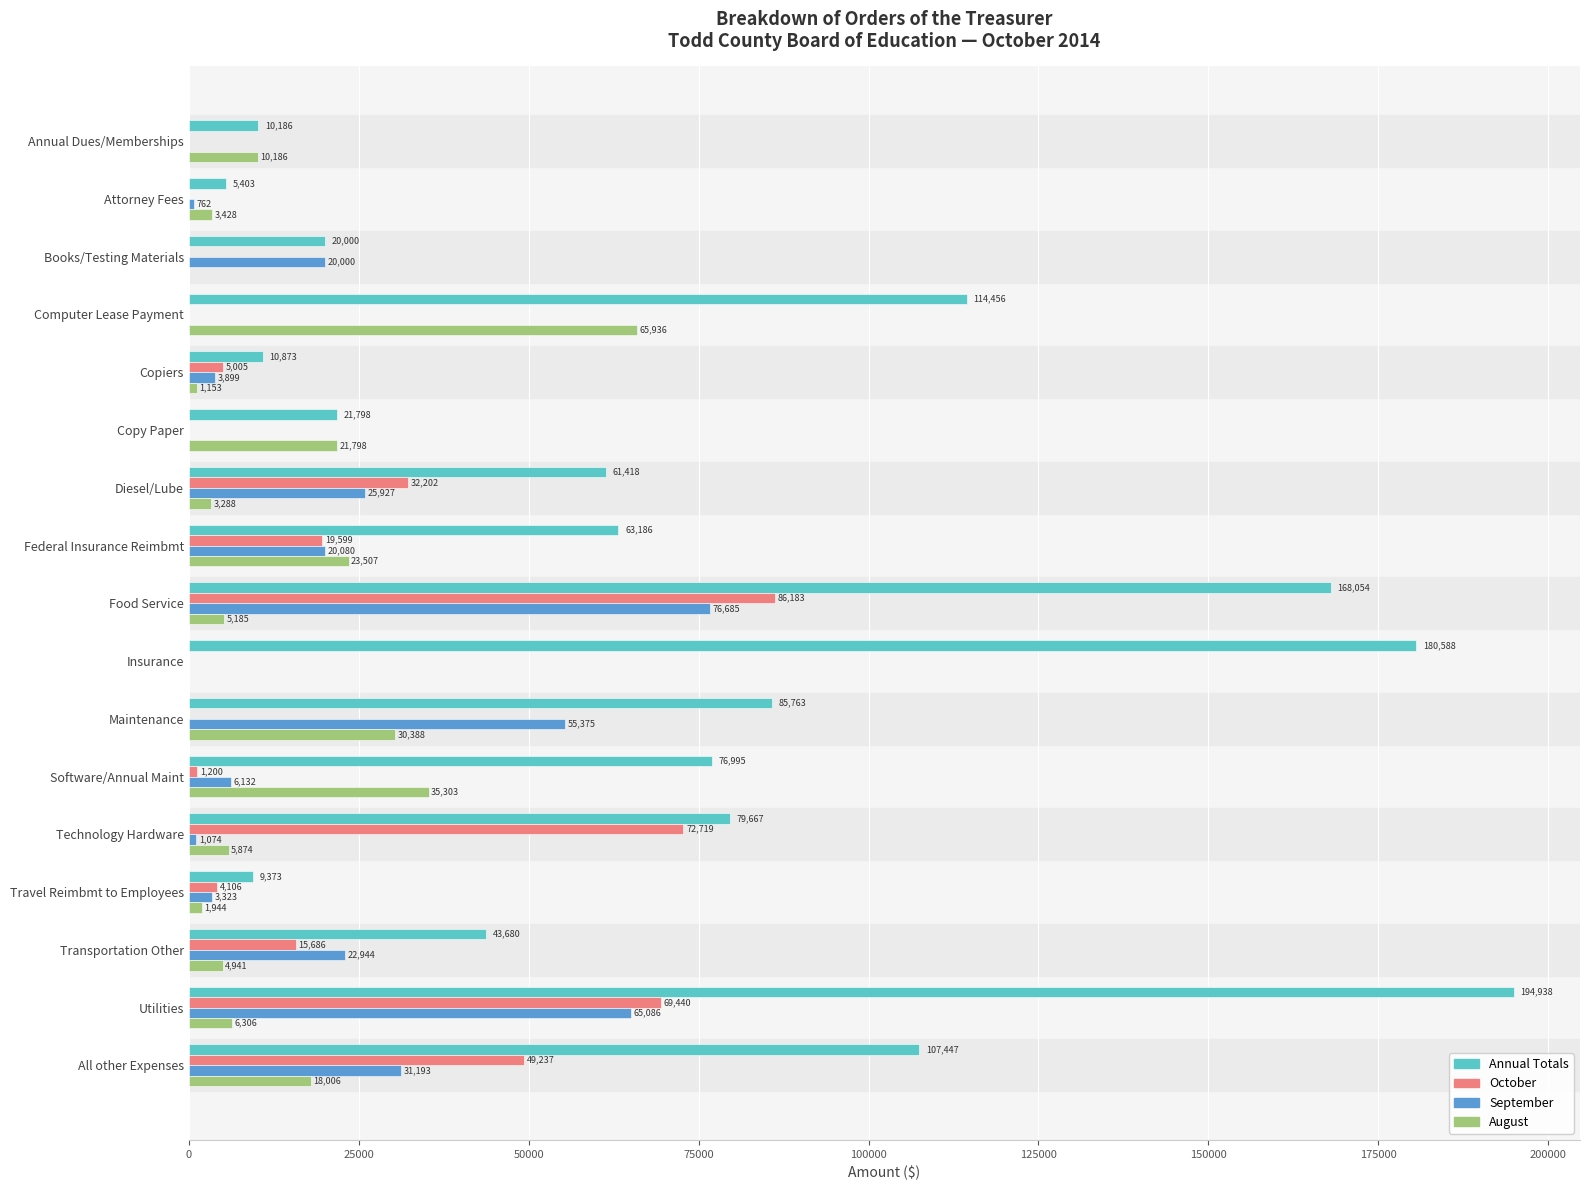

True or false: Annual Totals has a value of 13411.9 at Transportation Other.

False